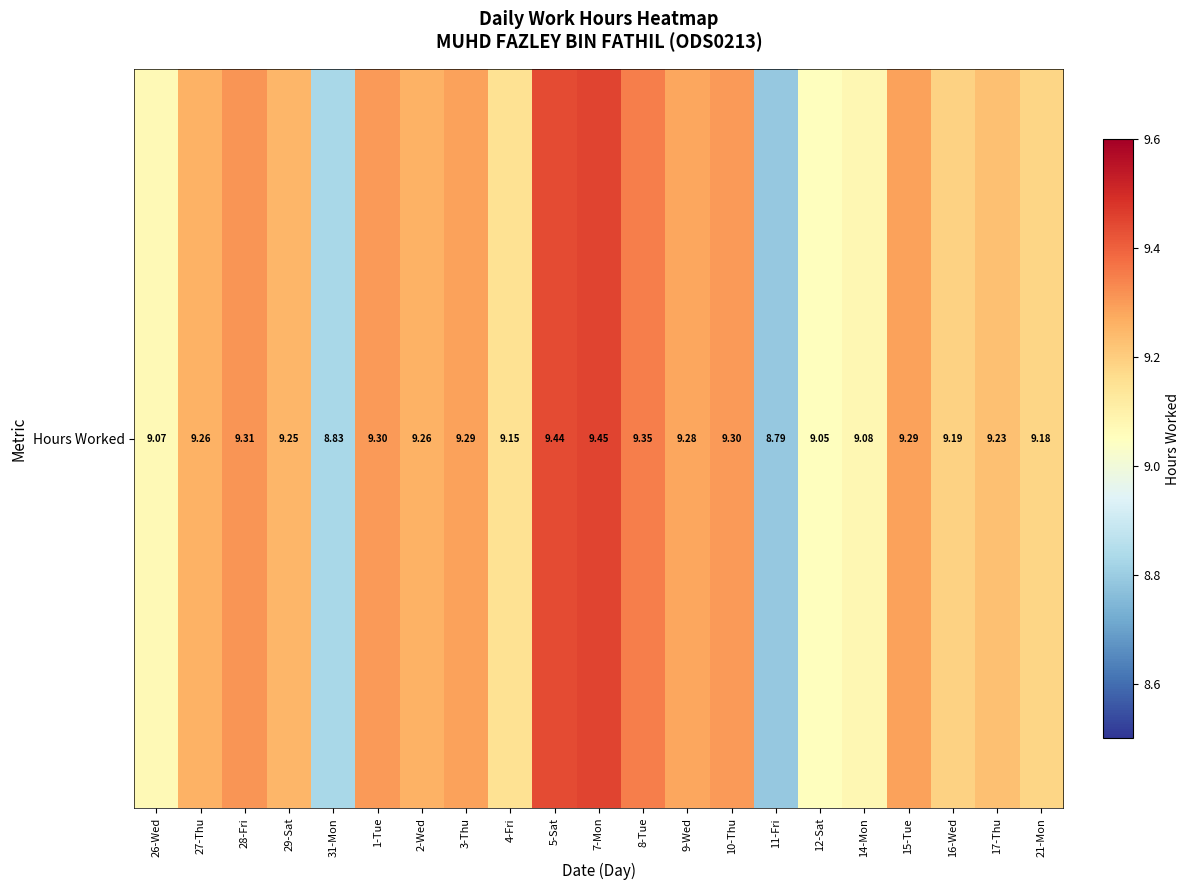

List the labels in order of value, smallest first.

11-Fri, 31-Mon, 12-Sat, 26-Wed, 14-Mon, 4-Fri, 21-Mon, 16-Wed, 17-Thu, 29-Sat, 27-Thu, 2-Wed, 9-Wed, 3-Thu, 15-Tue, 1-Tue, 10-Thu, 28-Fri, 8-Tue, 5-Sat, 7-Mon